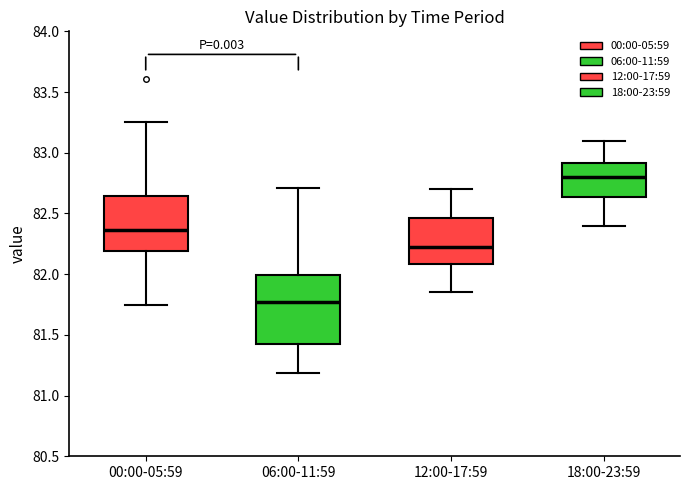

Which box is the tallest, from its lower edge to its upper edge?

06:00-11:59